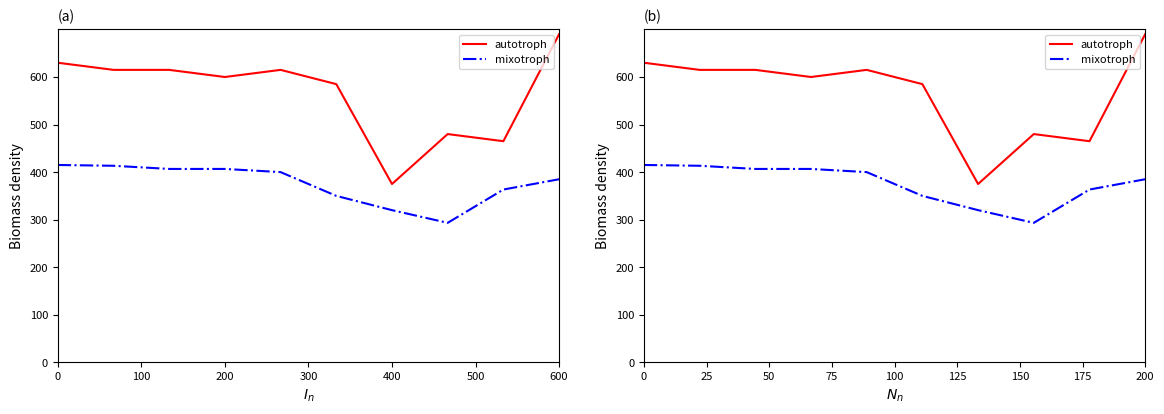

True or false: autotroph and mixotroph cross at least once.

False